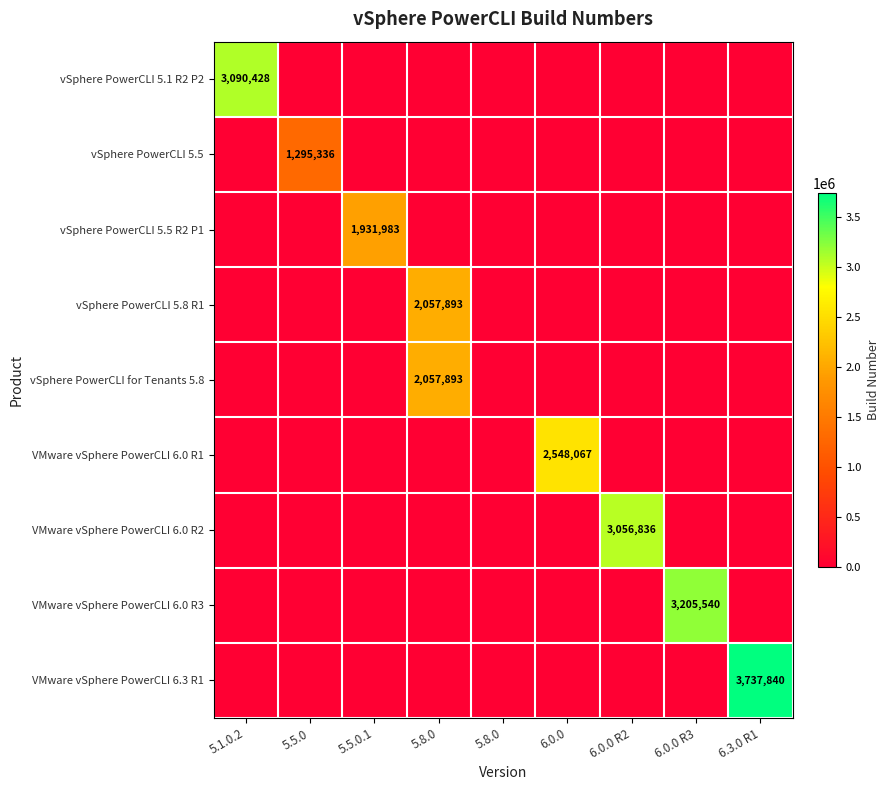

List the series in order of their peak value, highest first.

VMware vSphere PowerCLI 6.3 R1, VMware vSphere PowerCLI 6.0 R3, vSphere PowerCLI 5.1 R2 P2, VMware vSphere PowerCLI 6.0 R2, VMware vSphere PowerCLI 6.0 R1, vSphere PowerCLI 5.8 R1, vSphere PowerCLI for Tenants 5.8, vSphere PowerCLI 5.5 R2 P1, vSphere PowerCLI 5.5